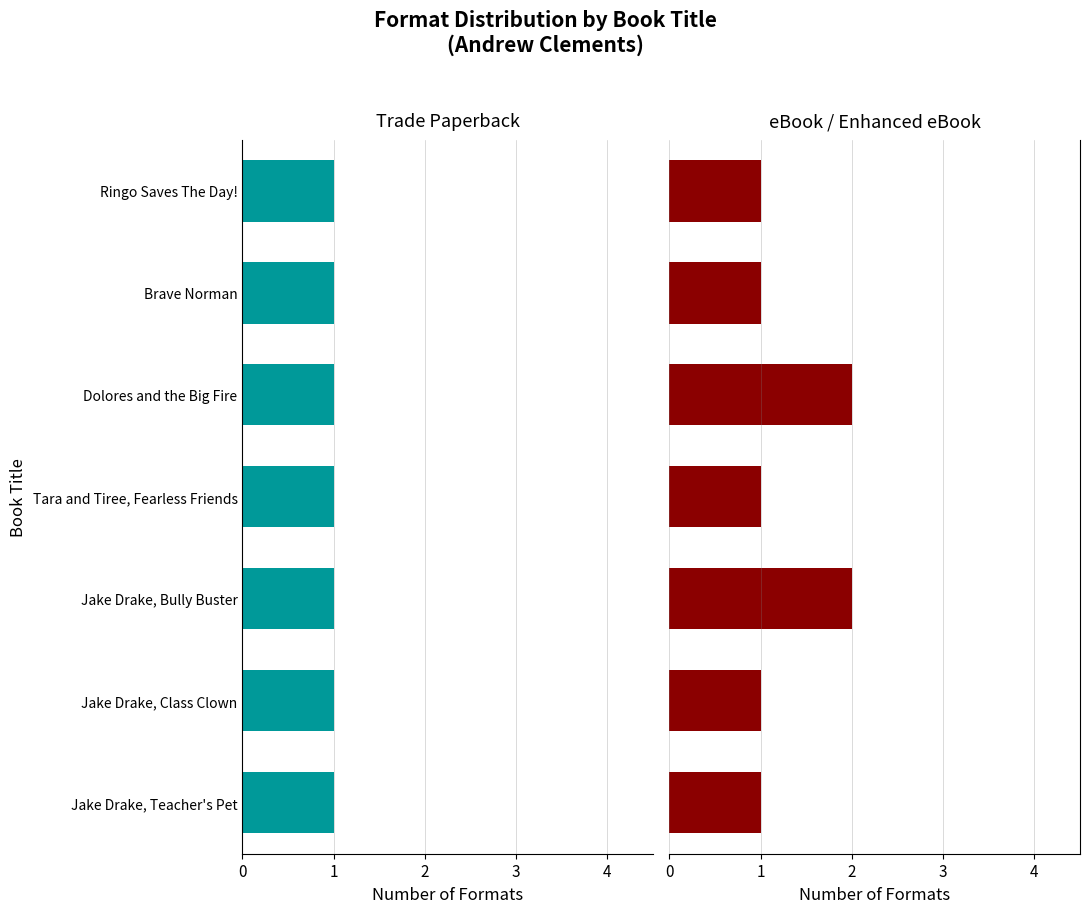

How many groups of bars are there?

7